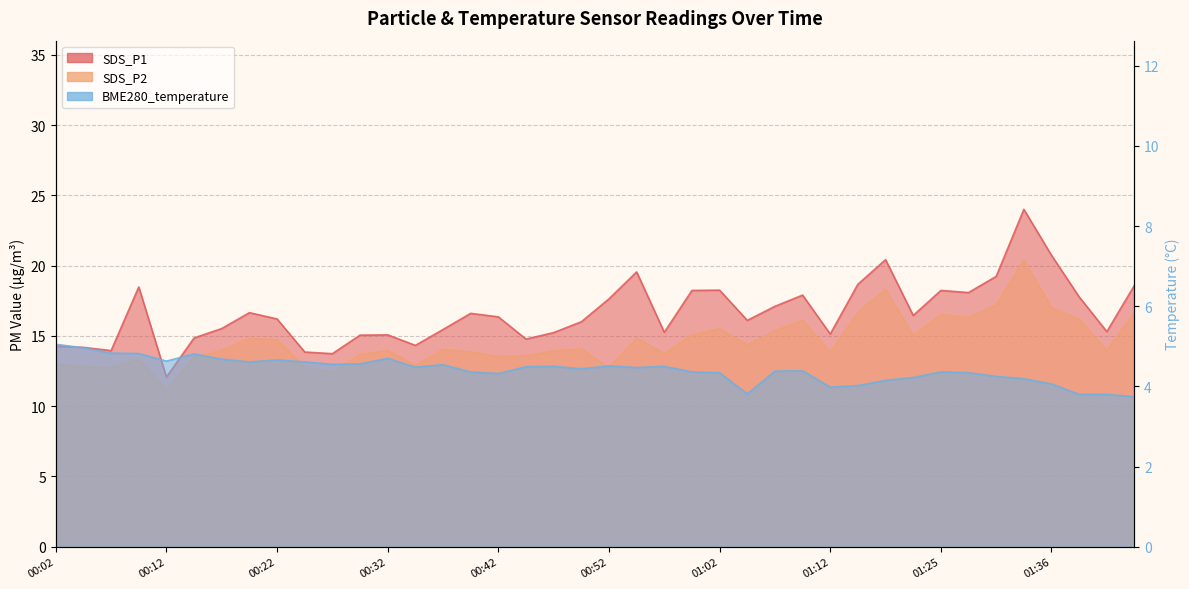

At which label is BME280_temperature closest to 4?

01:15